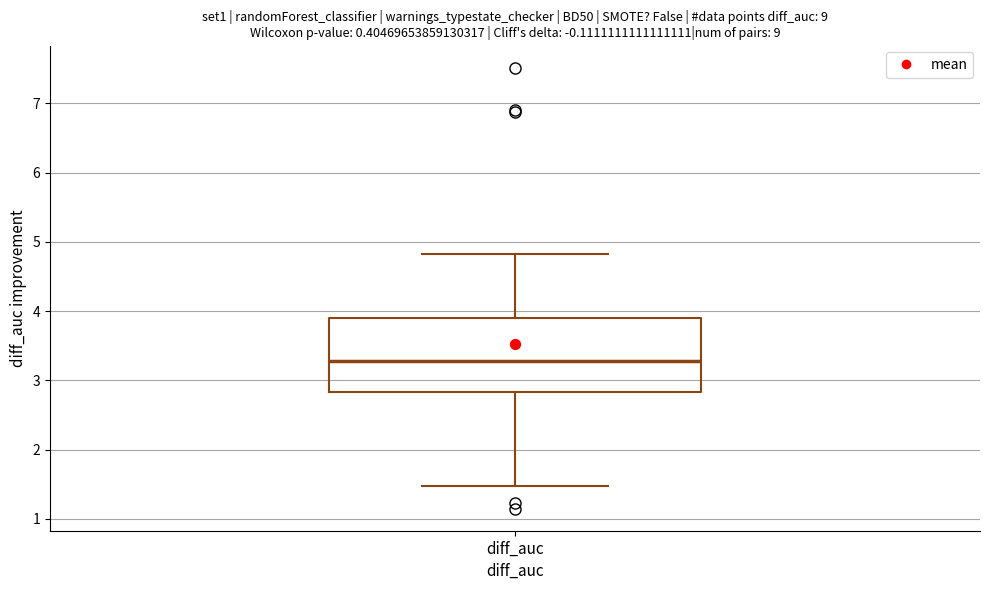

Read this box plot against the y-axis: the position of the median line, the range covered by the box, and the ends of both whiskers. The values are not printed on the chart, so give them approximately, as read against the axis.

median 3.3, box 2.8 to 3.9, whiskers 1.5 to 4.8